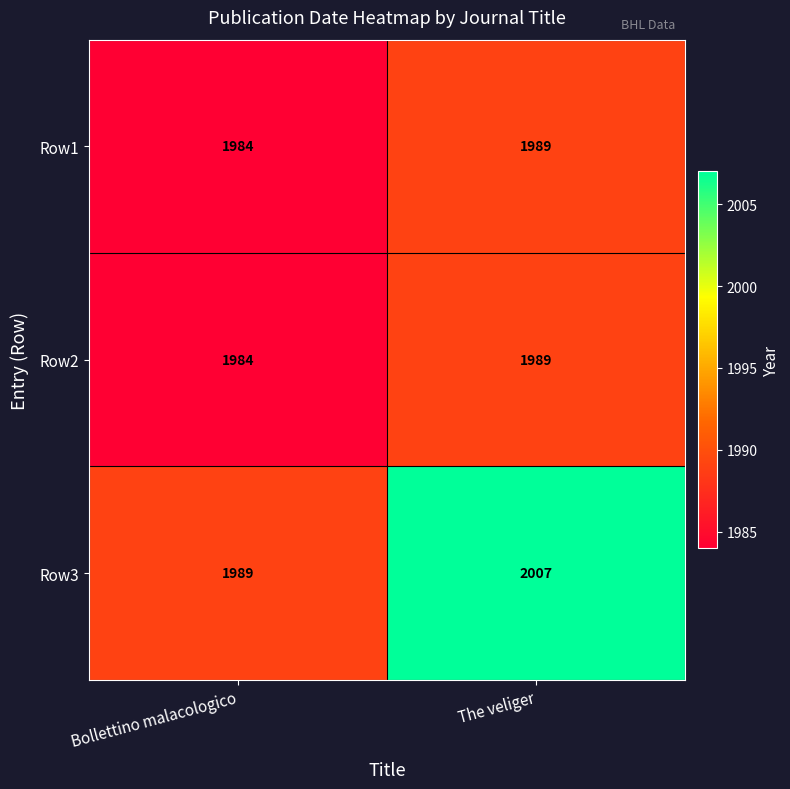

Which category has the lowest value across all series?

Bollettino malacologico